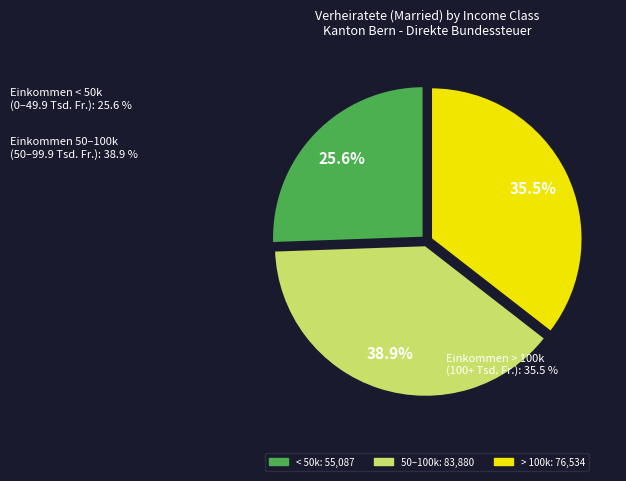

How many segments does this pie chart have?

3